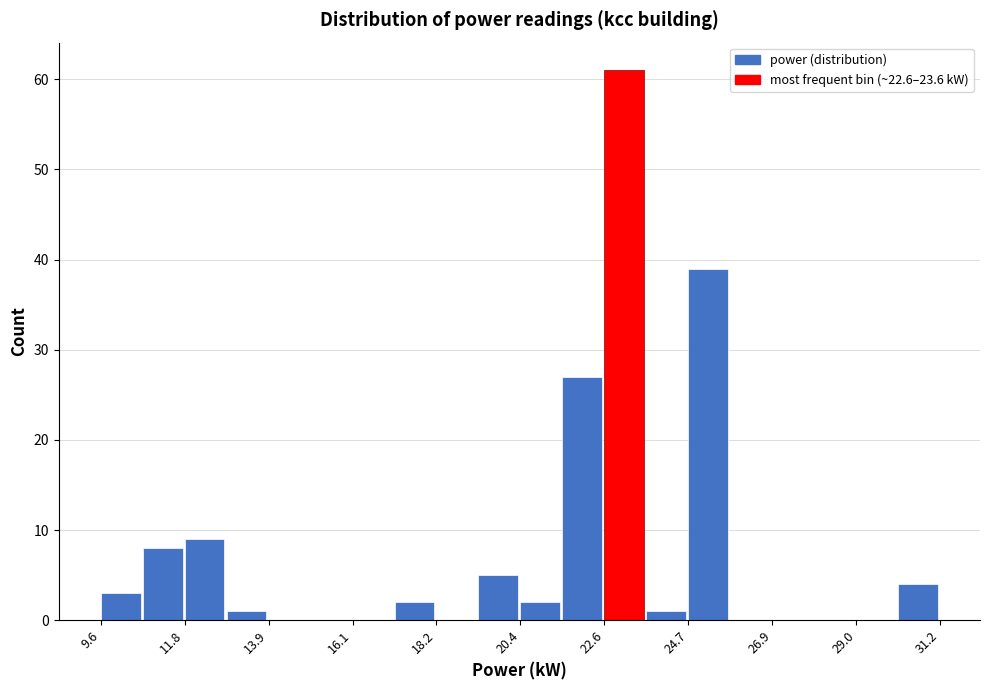

Around what value on the x-axis is the tallest bar? Give the approximate position of its centre, as read against the axis.

23.0